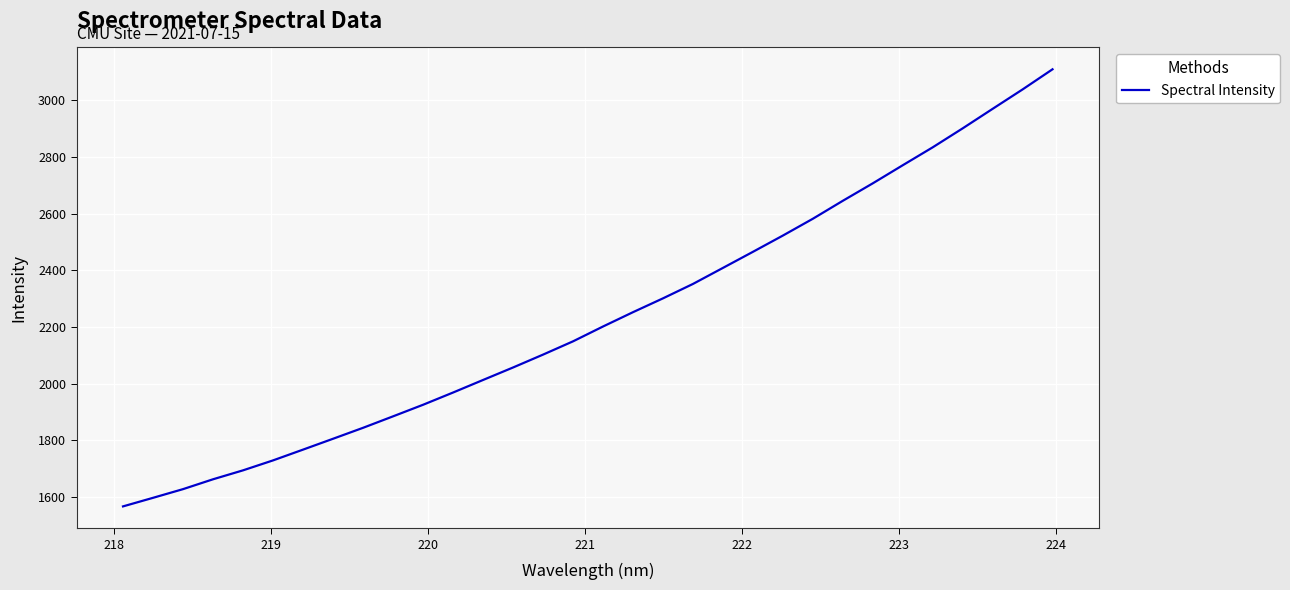

What is the difference between the maximum and minimum values?

1543.1